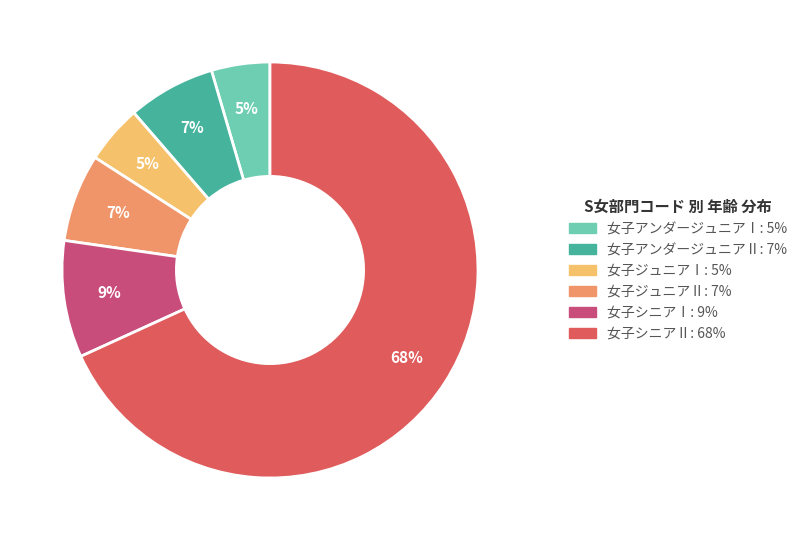

Is the sum of 女子ジュニアⅠ and 女子シニアⅠ greater than half?

No